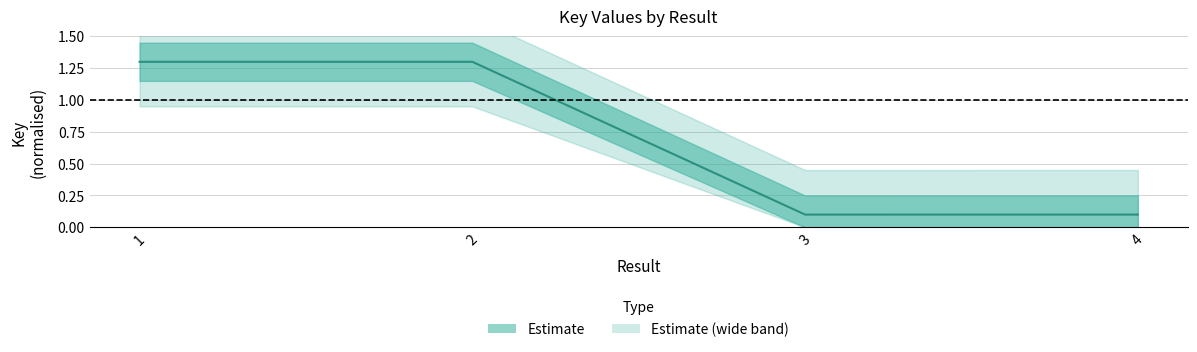

Does the chart have visible grid lines?

Yes